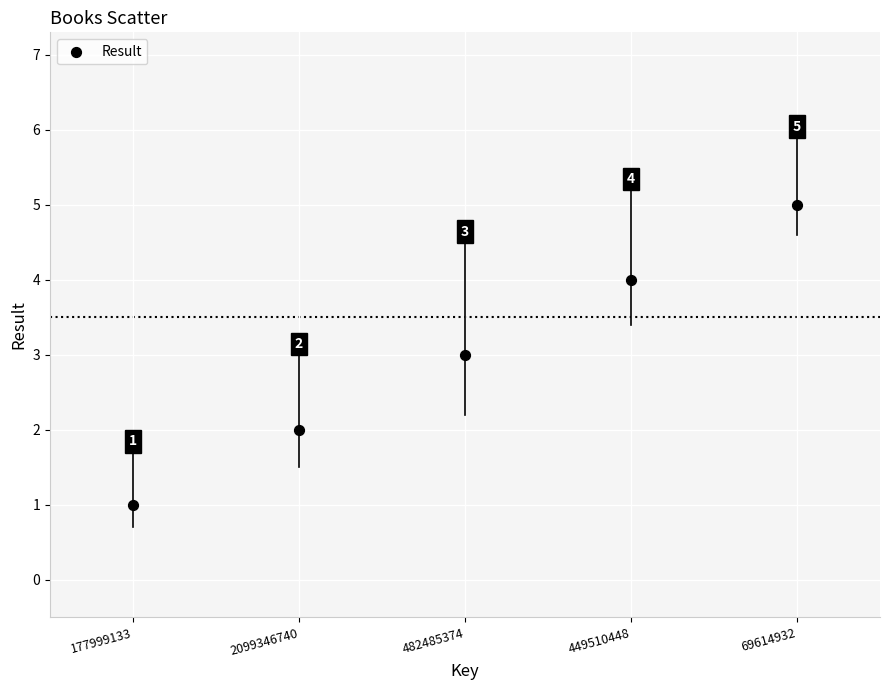

What Y value in the scatter plot is closest to 3?

3